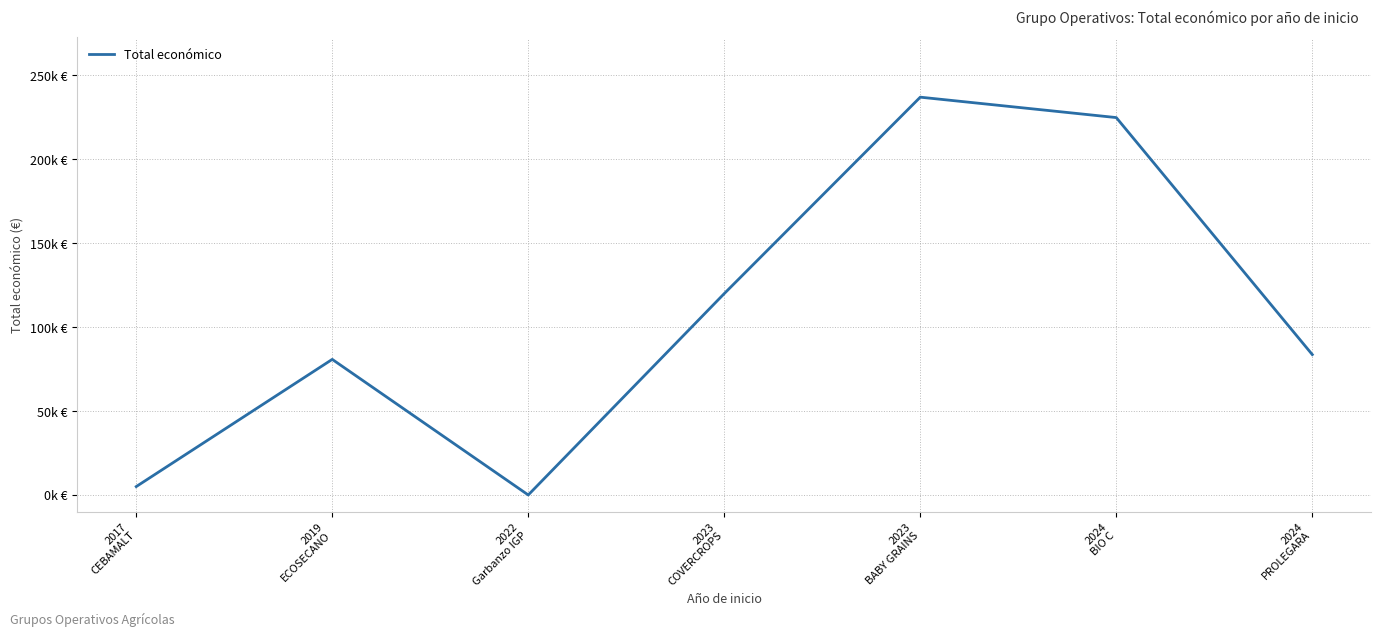

Approximately how many times larger is the value at 2023
COVERCROPS compared to 2019
ECOSECANO?

1.5